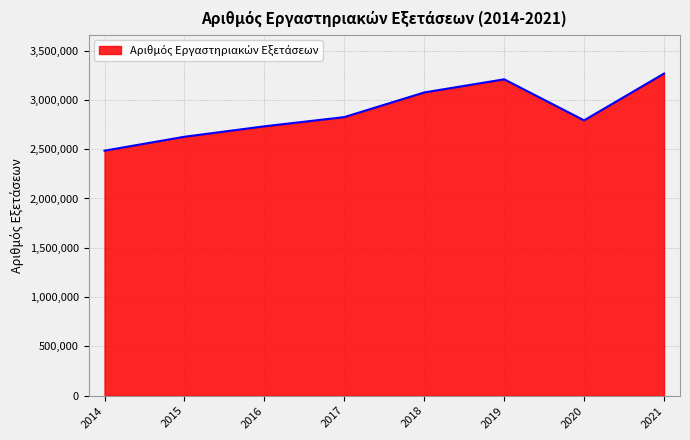

List the labels in order of value, largest first.

2021, 2019, 2018, 2017, 2020, 2016, 2015, 2014